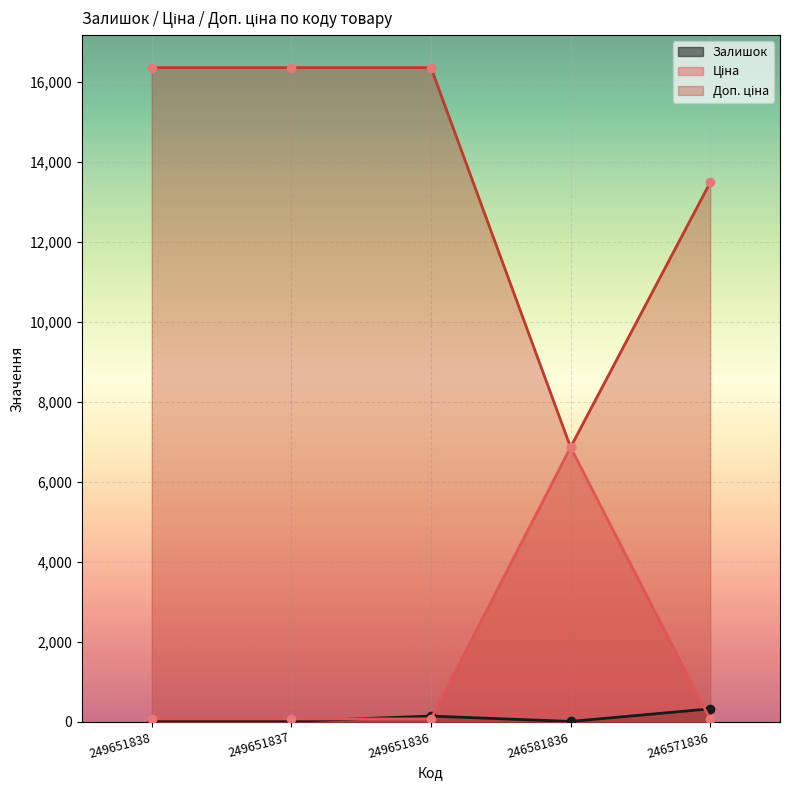

True or false: Ціна has more than 1 interior local peaks.

False